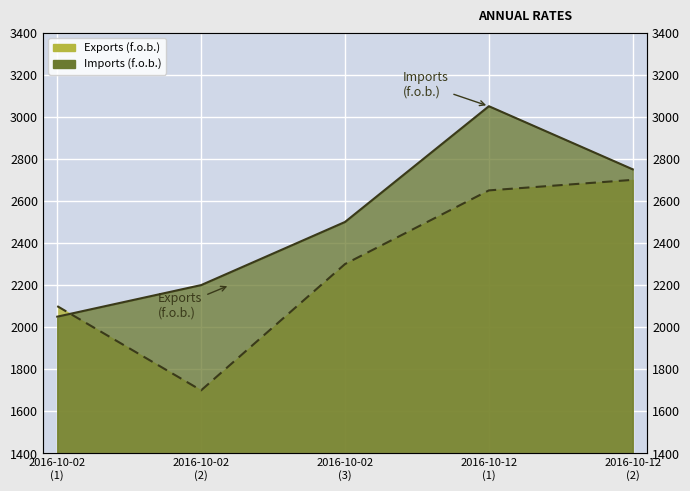

How many categories are shown in the chart?

5